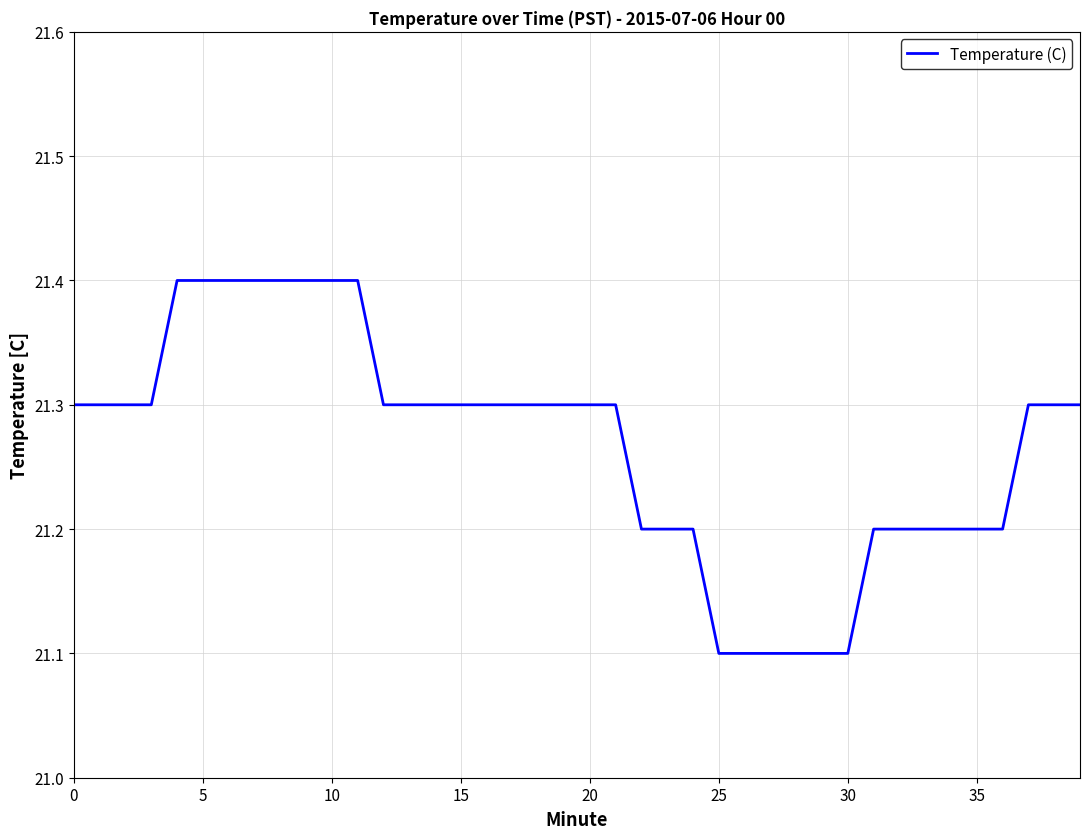

What is the greatest value displayed?

21.4